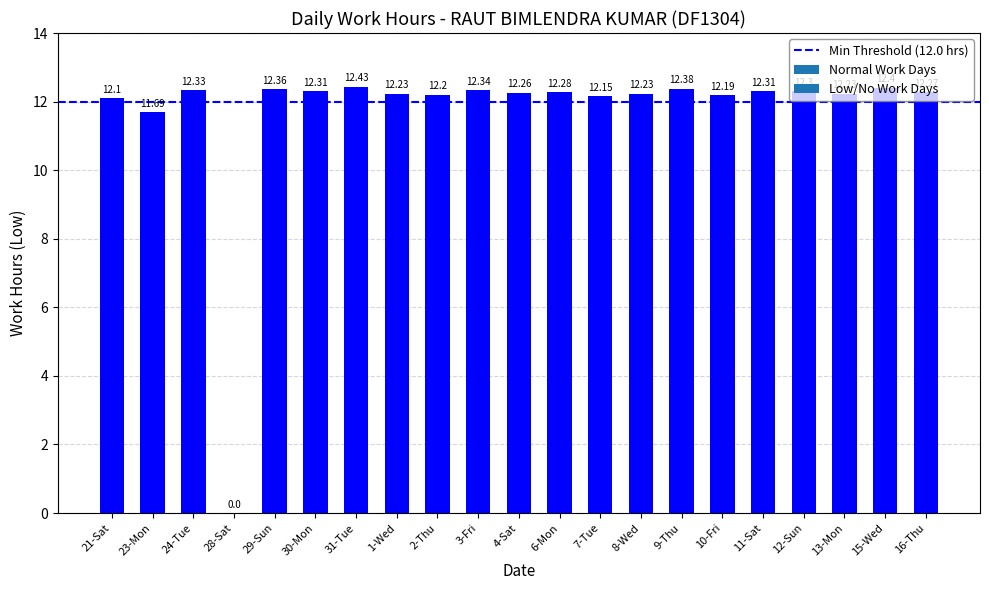

Which has a higher value, 21-Sat or 2-Thu?

2-Thu